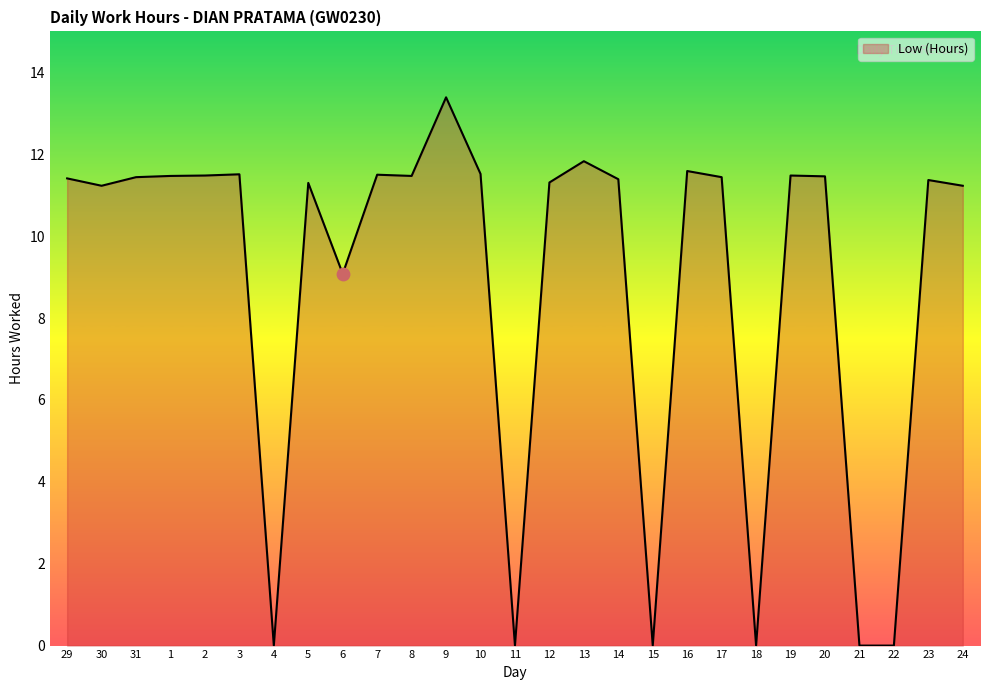

Approximately how many times larger is the value at 14 compared to 13?

1.0